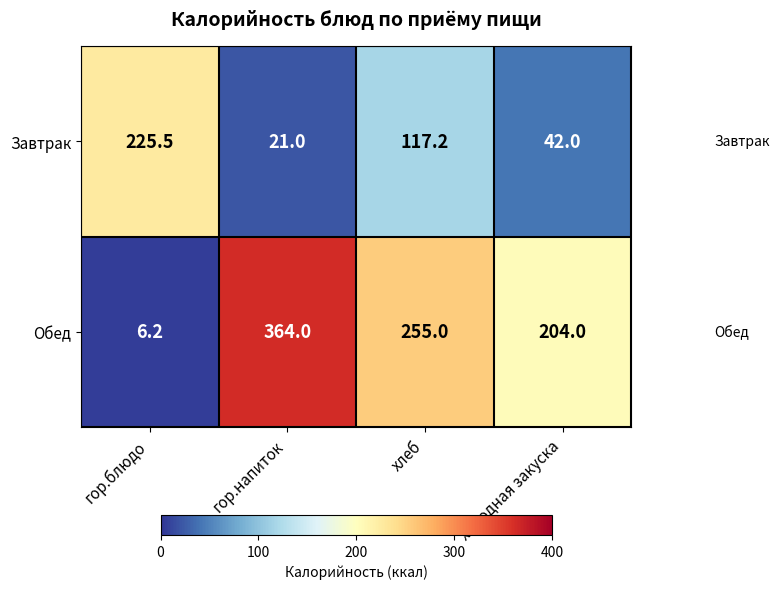

The value of Завтрак at гор.блюдо is 371.2. True or false?

False